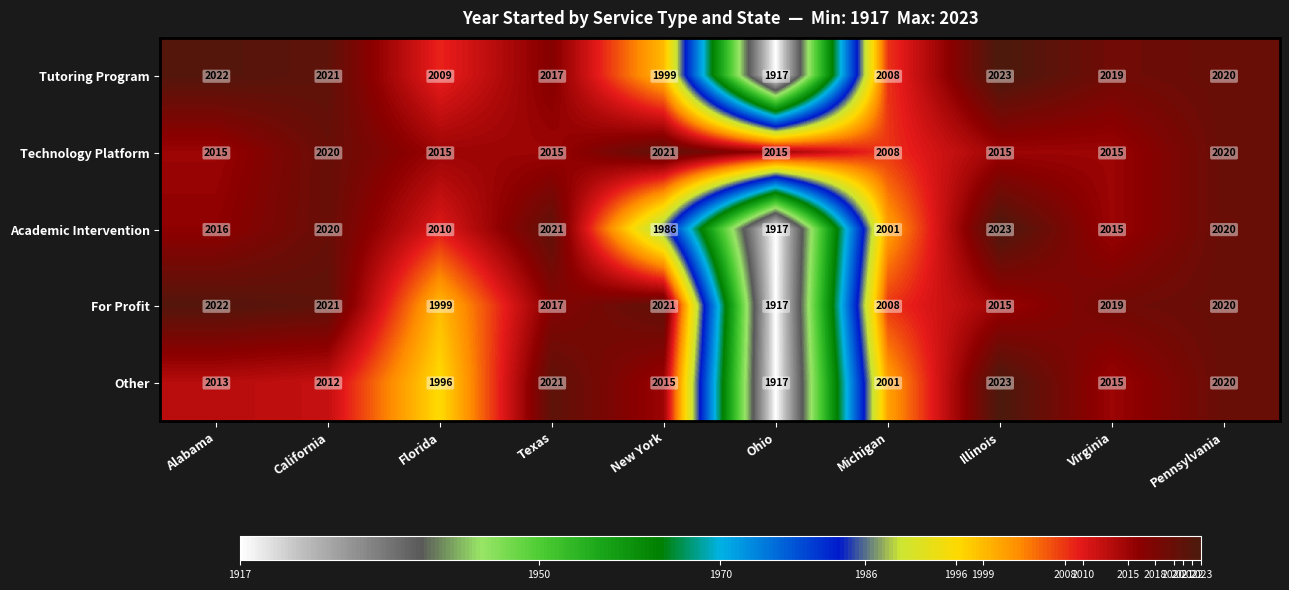

The value of Other at Virginia is 2015. True or false?

True